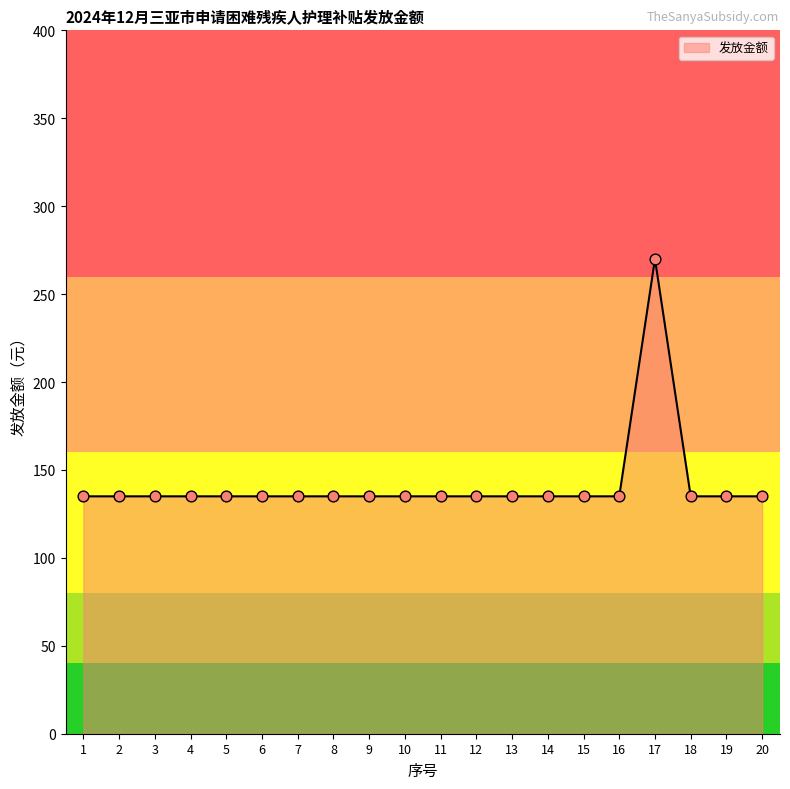

Approximately how many times larger is the value at 6 compared to 16?

1.0